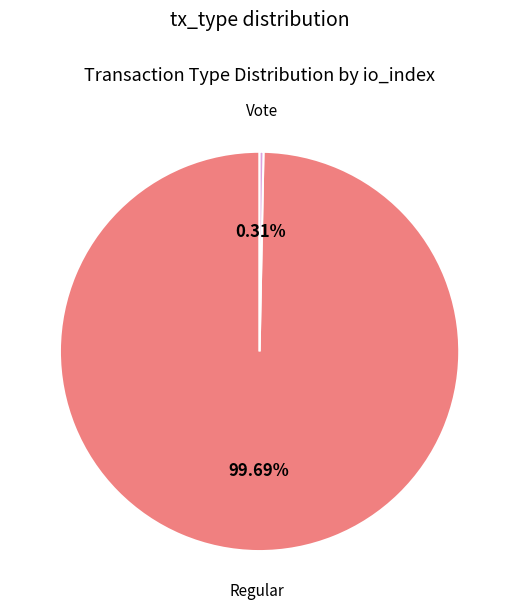

Rank the categories by value from lowest to highest.

Vote, Regular